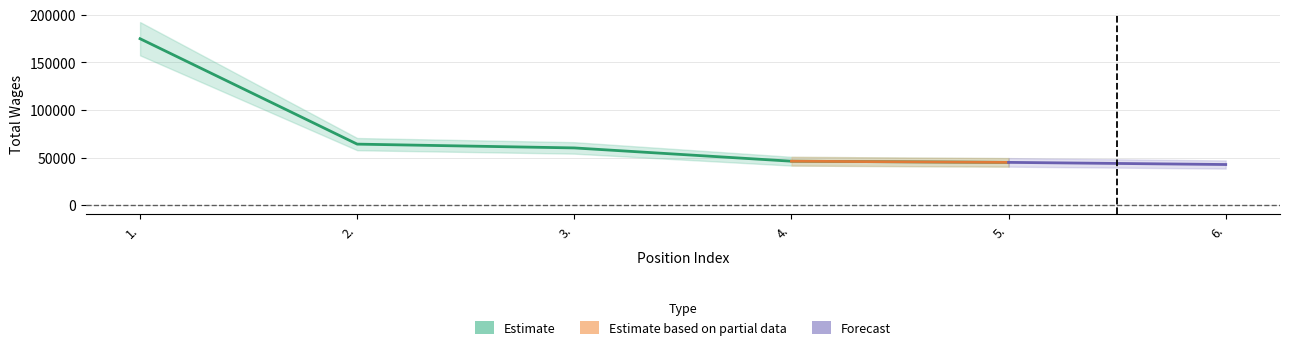

What is the maximum value shown in the chart?

175001